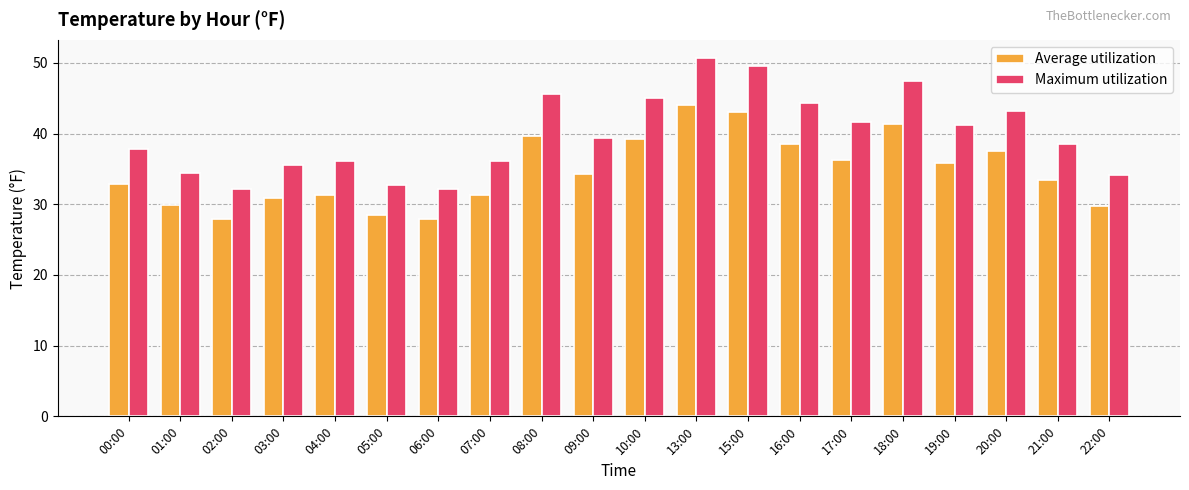

Rank the series by their maximum value, from lowest to highest.

Average utilization, Maximum utilization